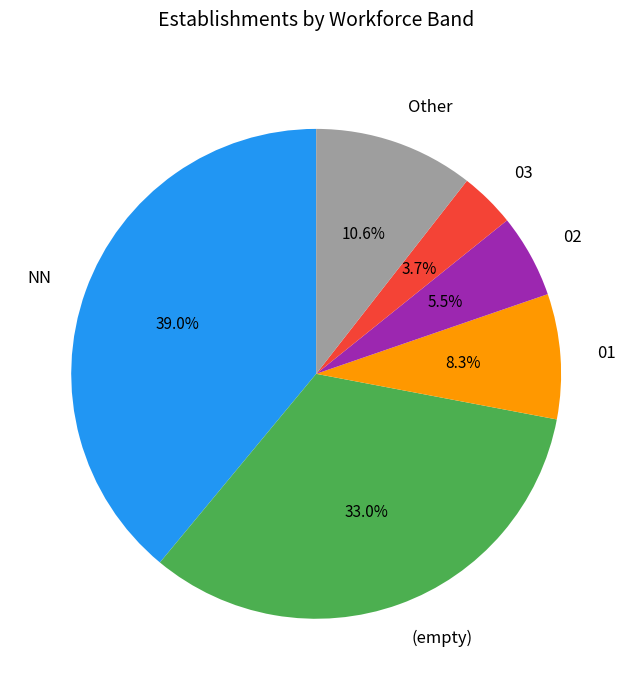

Count the number of slices in the pie.

6